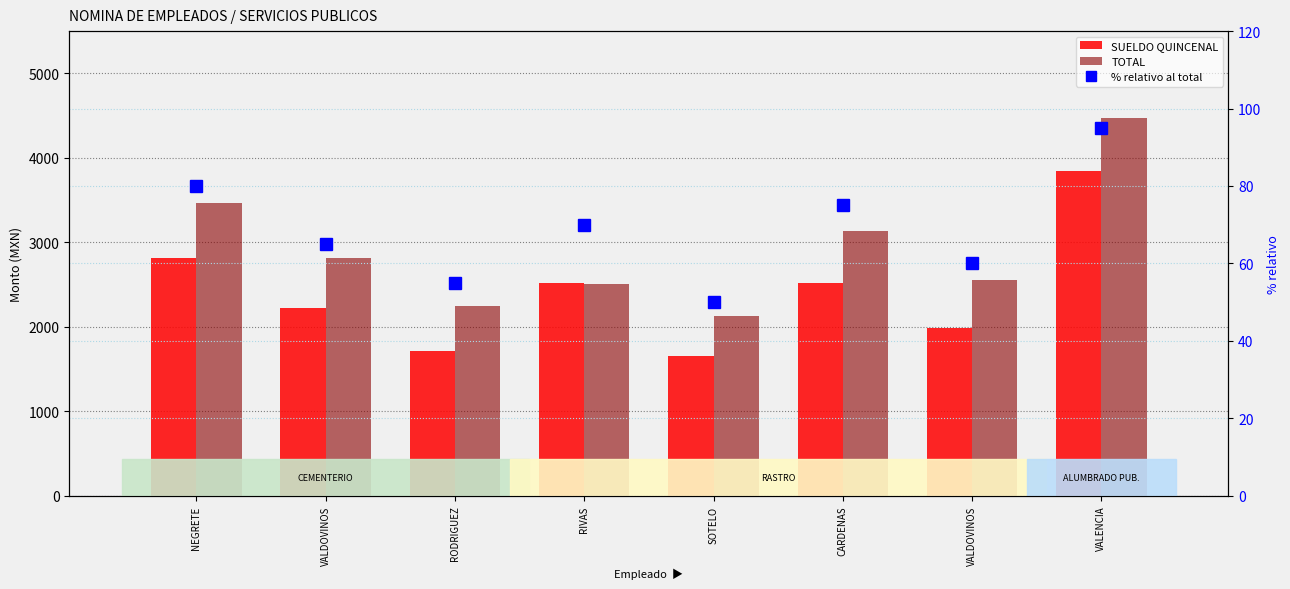

What value does the TOTAL series have at RODRIGUEZ?

2242